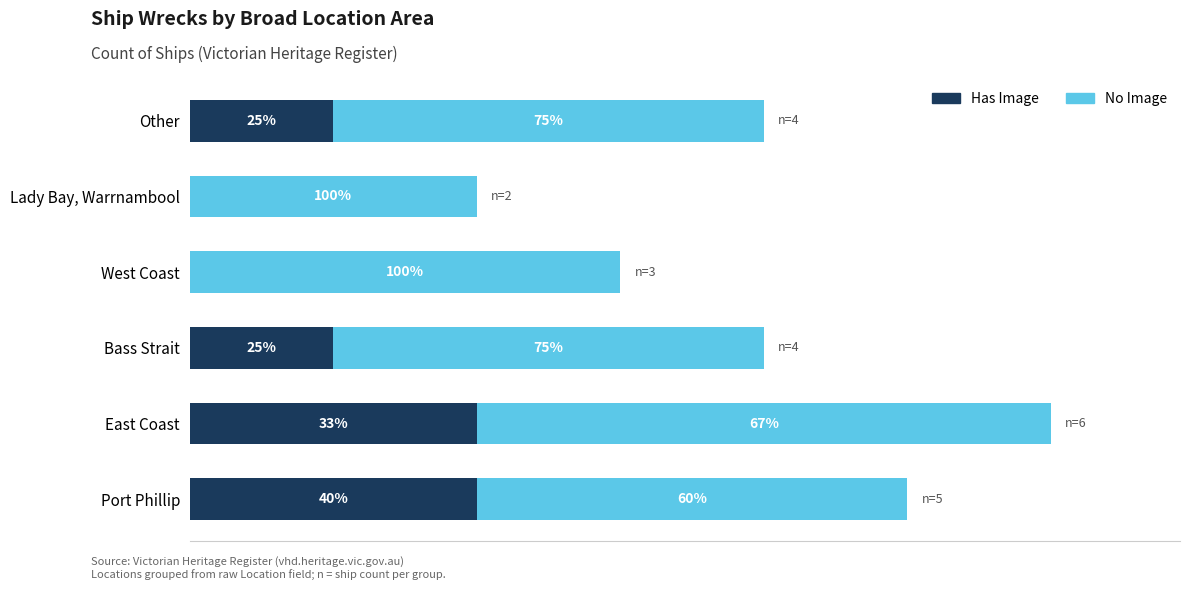

What is the average value of the No Image series?

3